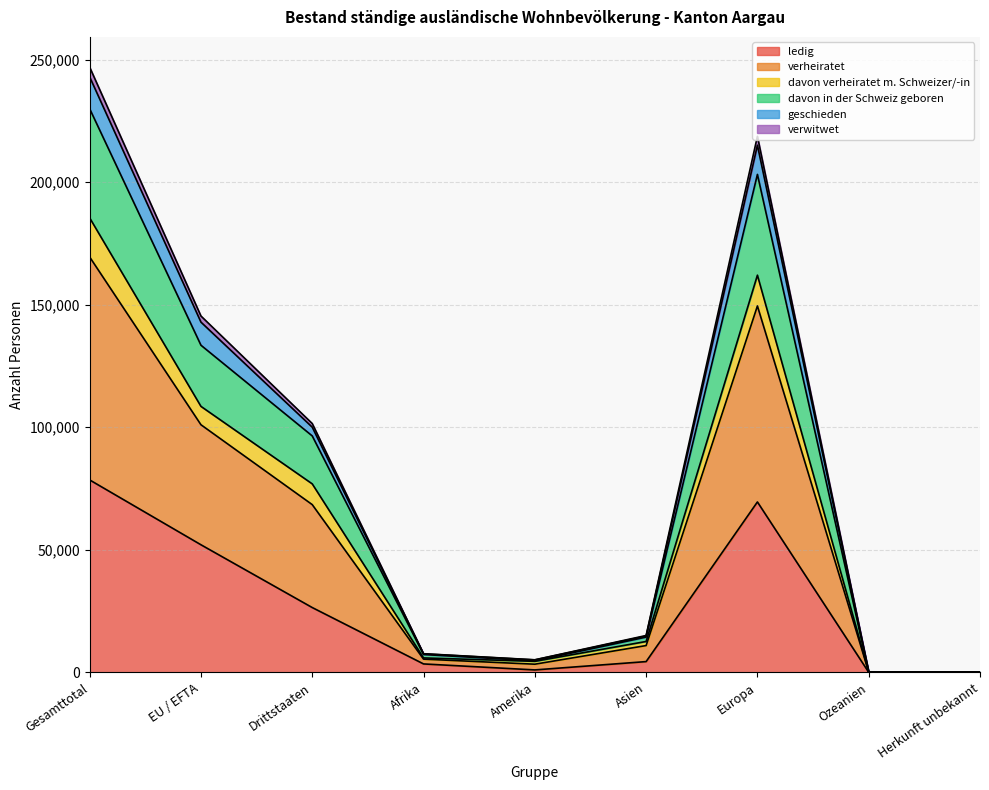

Is it true that verheiratet equals 60 at Ozeanien?

False